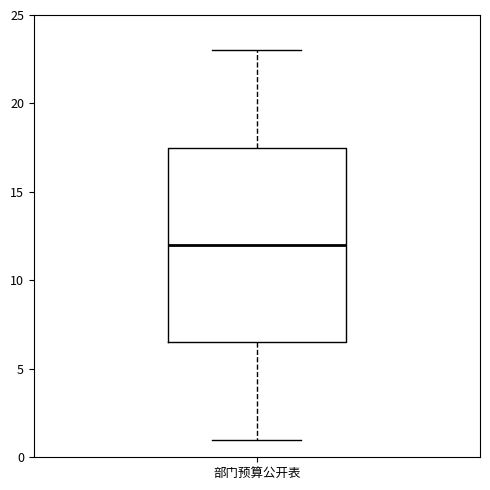

Where does the upper whisker of the box for 部门预算公开表 end on the y-axis? The values are not printed on the chart, so give them approximately, as read against the axis.

23.0